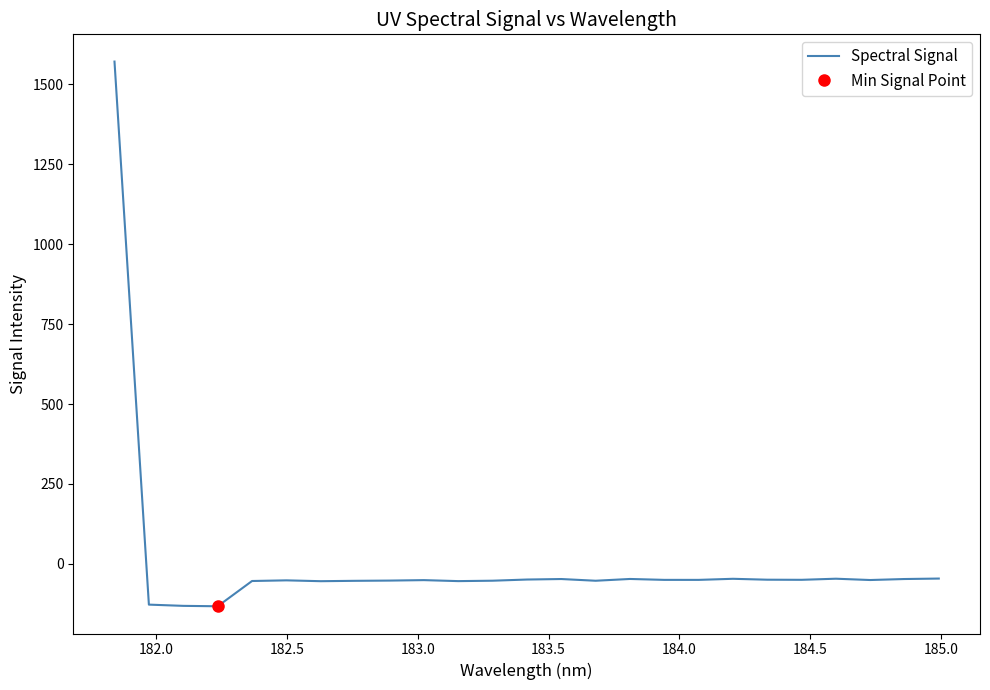

What is the lowest value of the Spectral Signal series?

-132.5